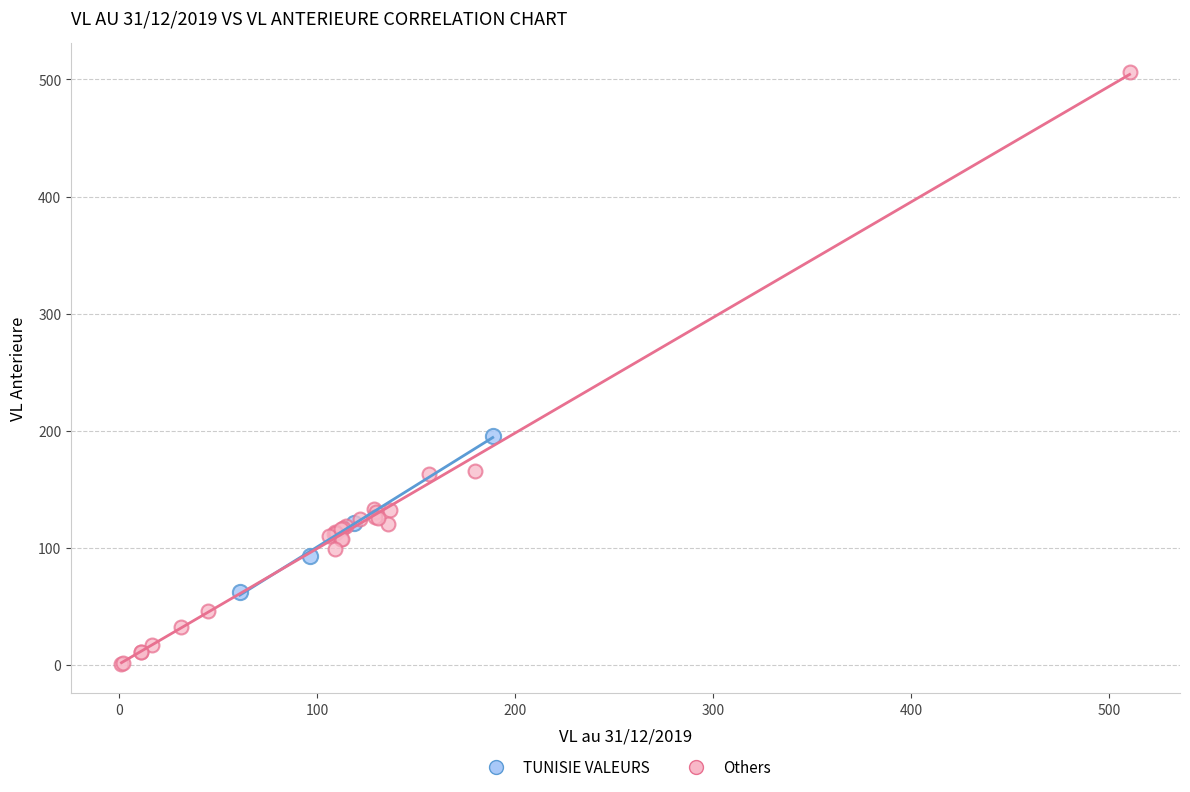

Which series contains the lowest Y value?

Others